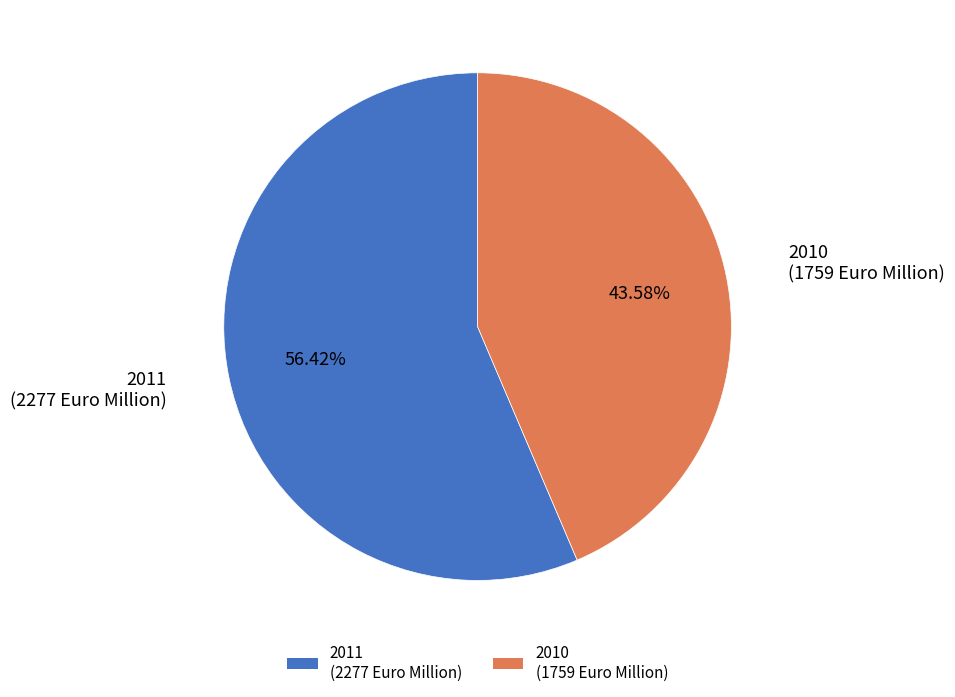

Does any single category account for the majority?

Yes